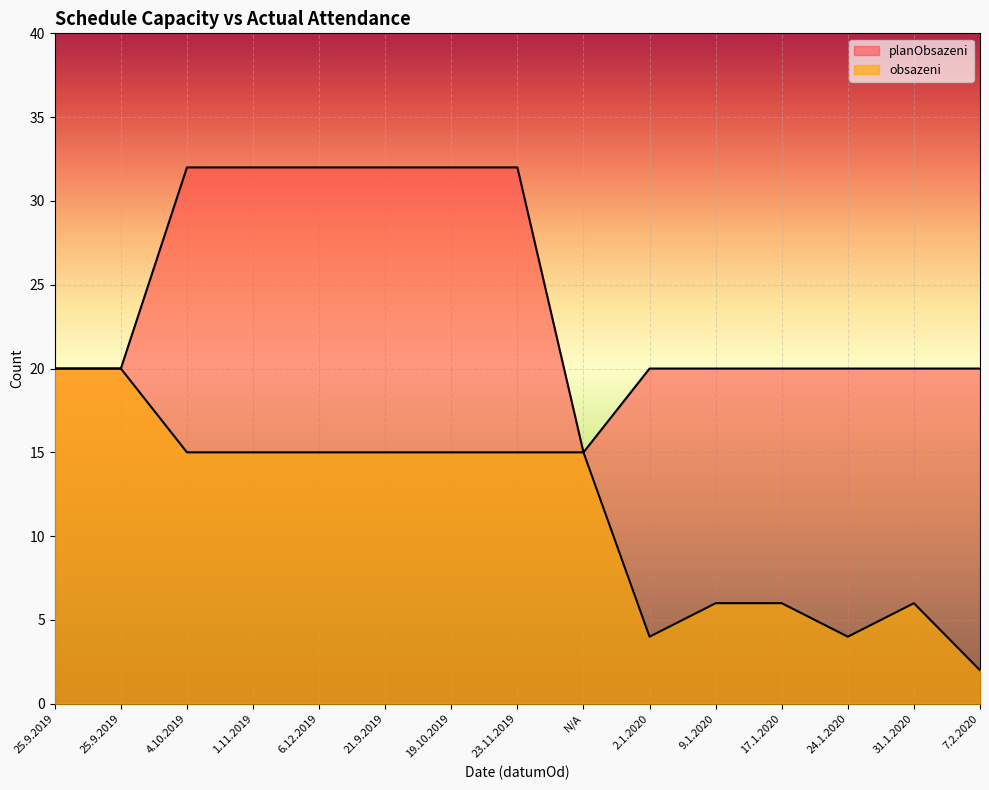

List the series in order of their overall mean, highest first.

planObsazeni, obsazeni